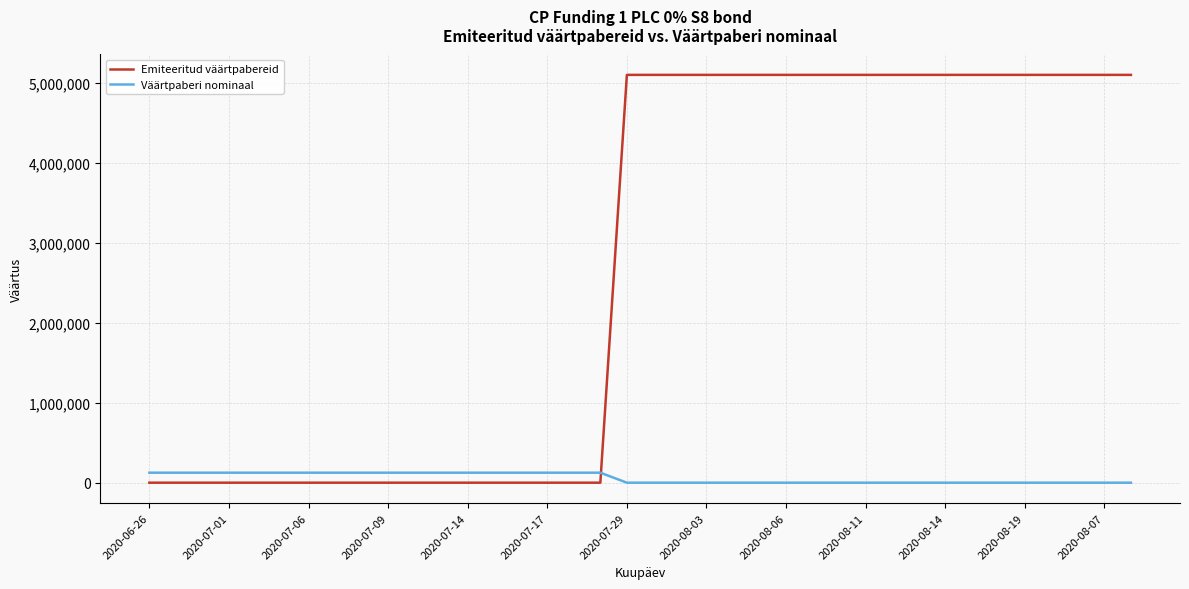

Is this an area chart (filled region under the line)?

No